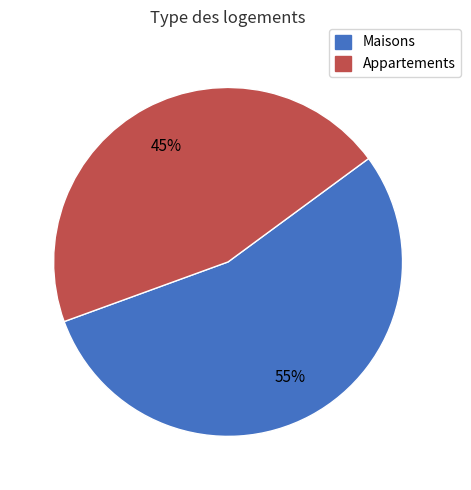

To the nearest percent, what is the average slice percentage?

50%